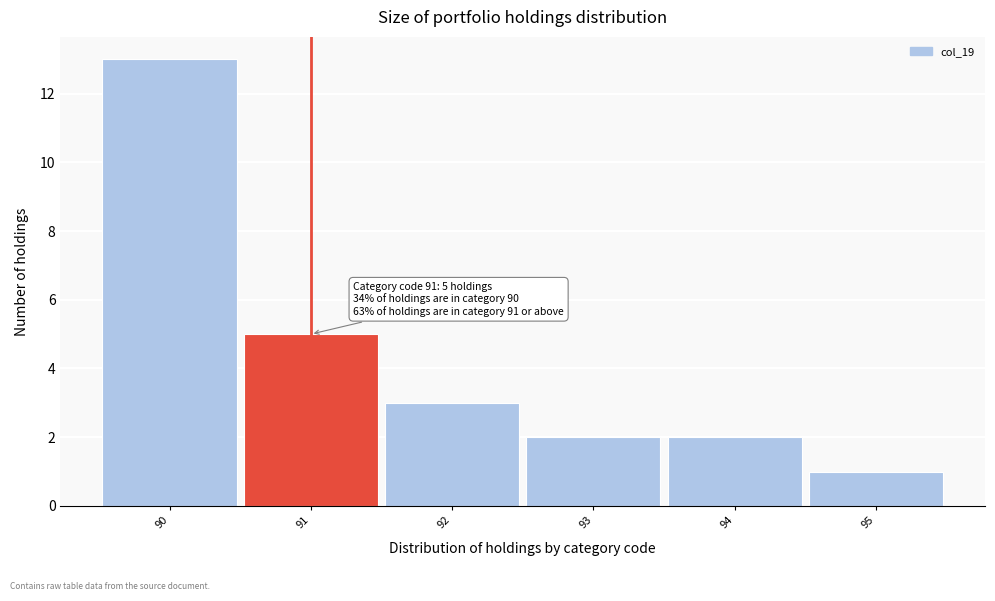

Which range on the x-axis has the tallest bar?

89.5 to 90.5